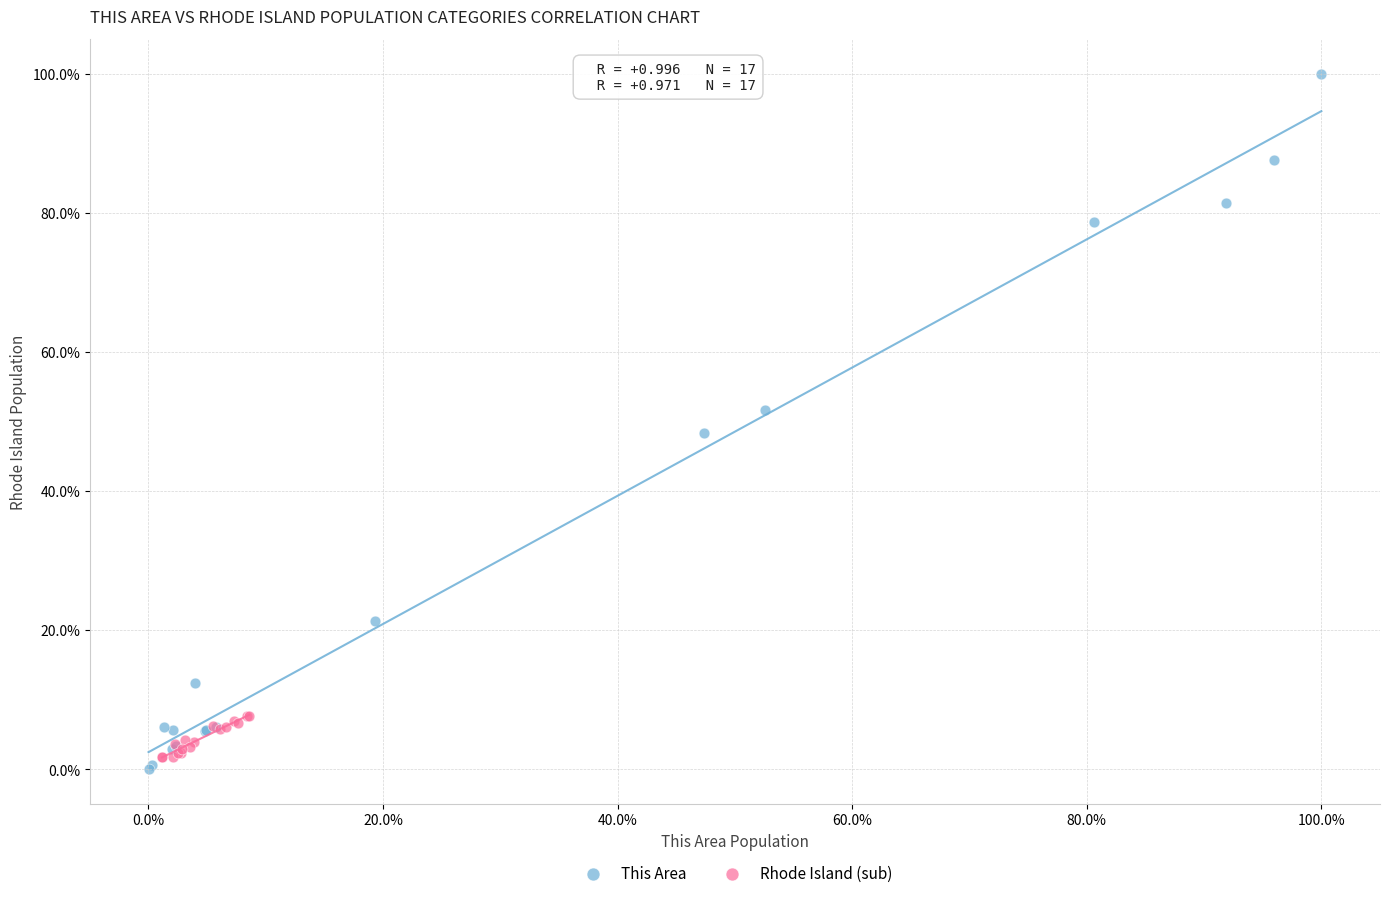

Which series contains the lowest Y value?

This Area